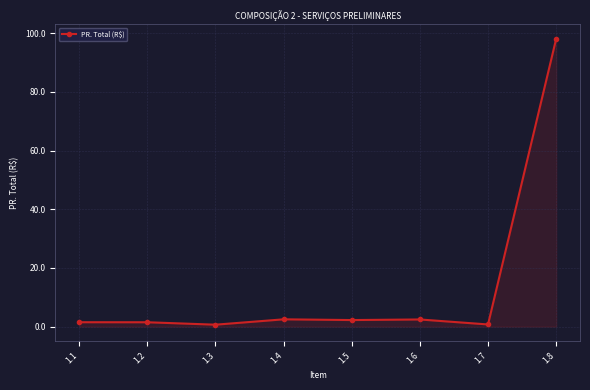

Is it true that the value at 1.4 is 2.5?

True